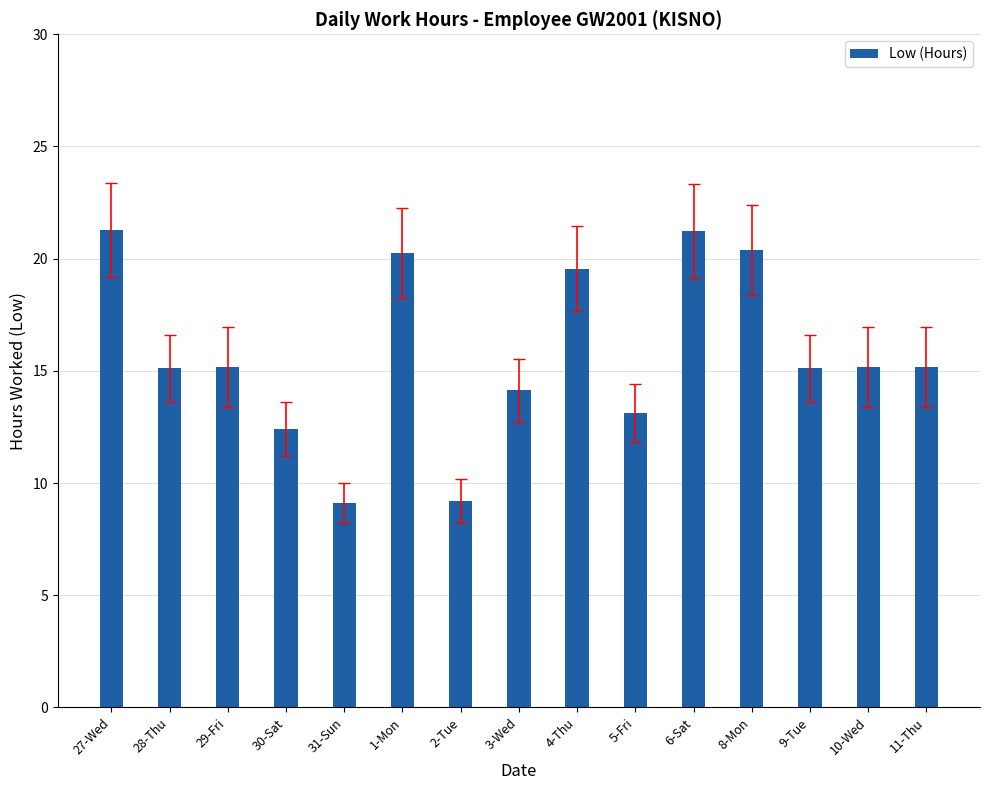

Is it true that the value at 9-Tue is 5.2?

False